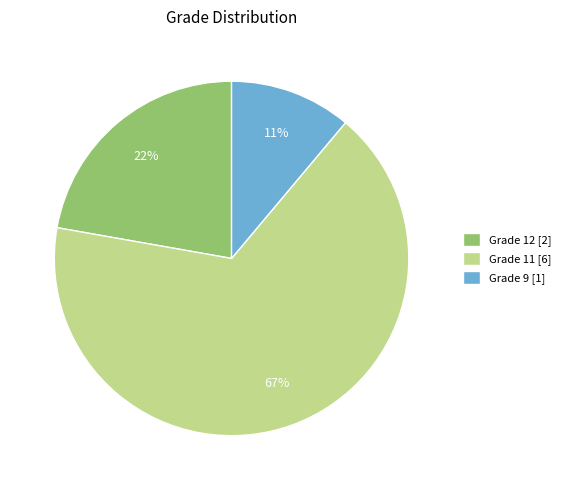

Is there any slice that represents more than half of the pie?

Yes